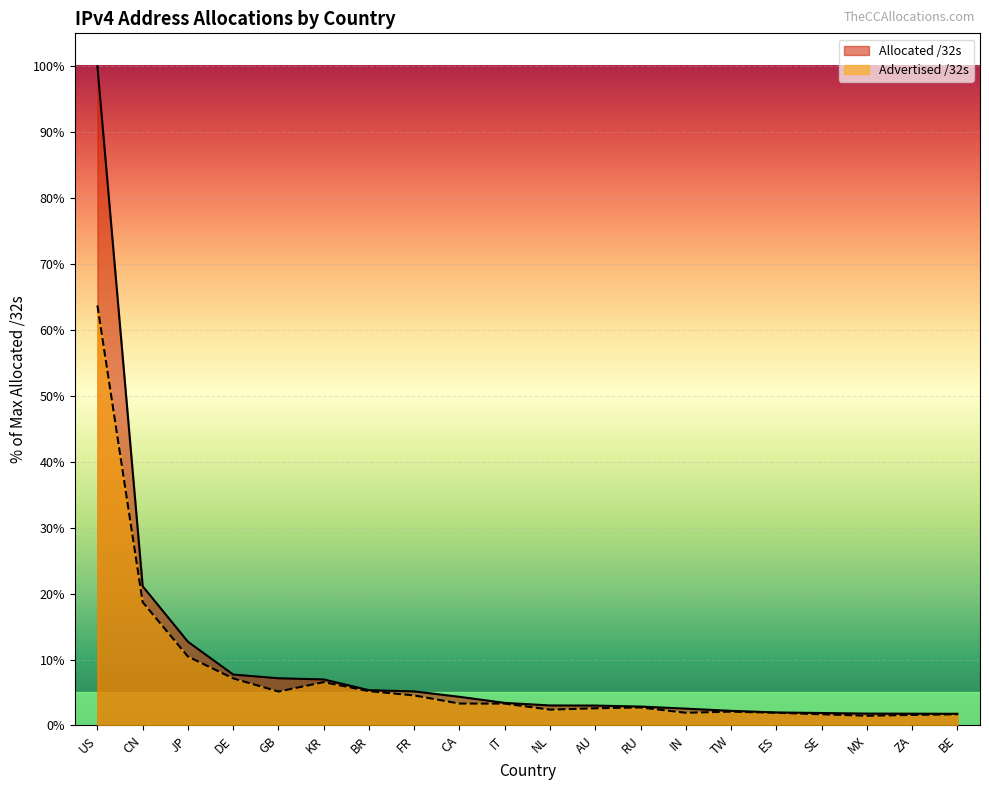

What is the difference between the Allocated /32s values at GB and BE?

5.4